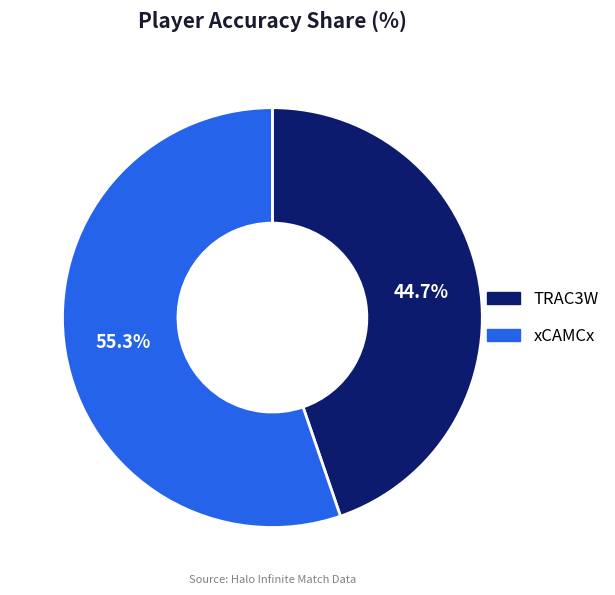

How many slices are in this pie chart?

2